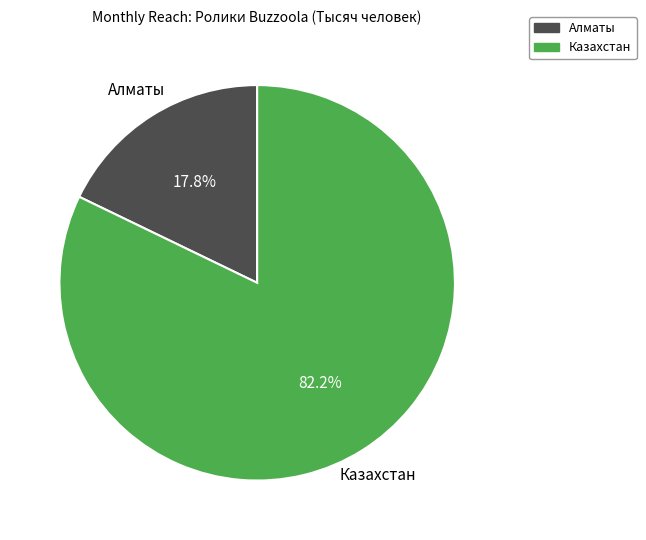

The Алматы slice represents 4% of the pie. True or false?

False